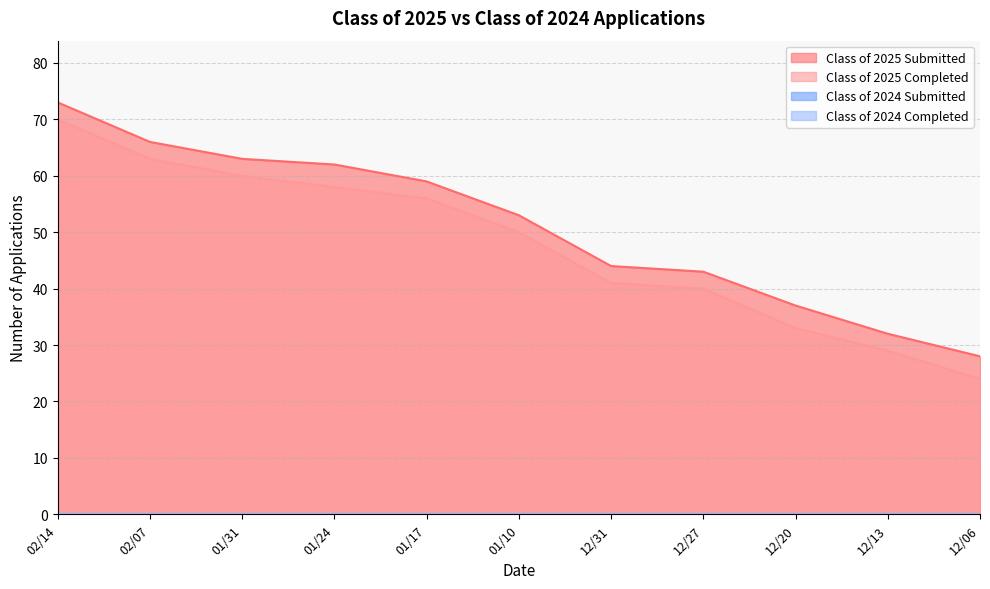

The value of Class of 2025 Completed at 12/31 is 41. True or false?

True